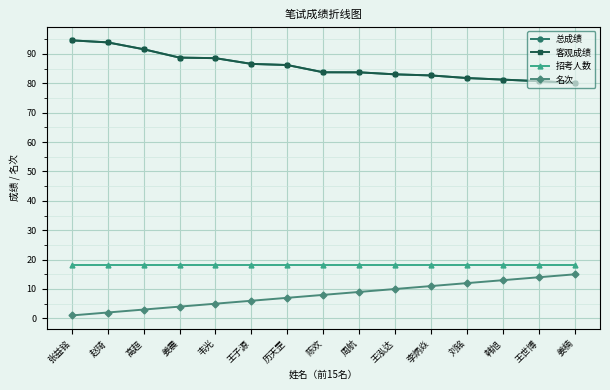

Between 姜震 and 王子源, which is larger?

姜震